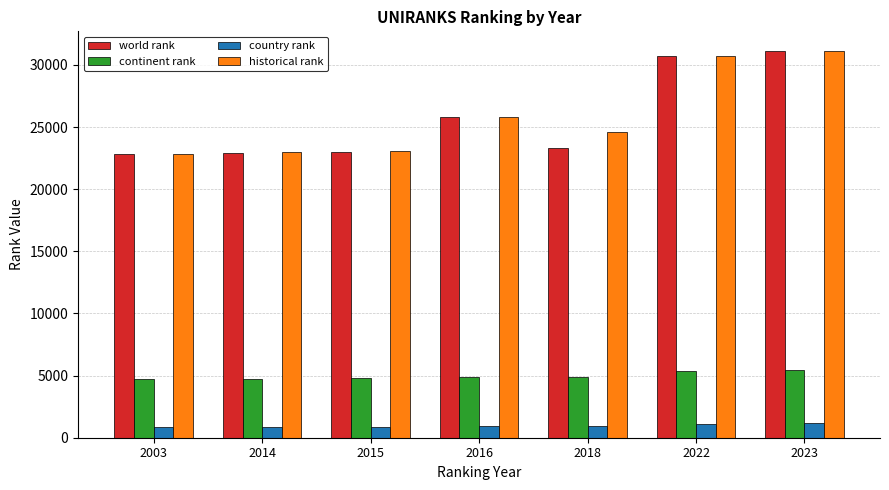

What is the highest value of the world rank series?

31152.0